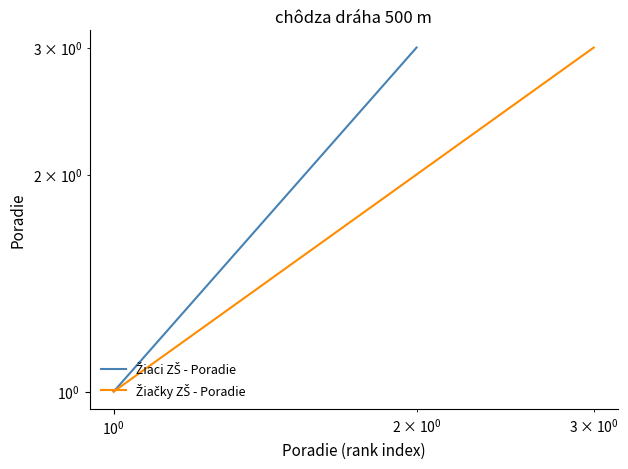

The chart shows a value of 1 at 1. True or false?

True